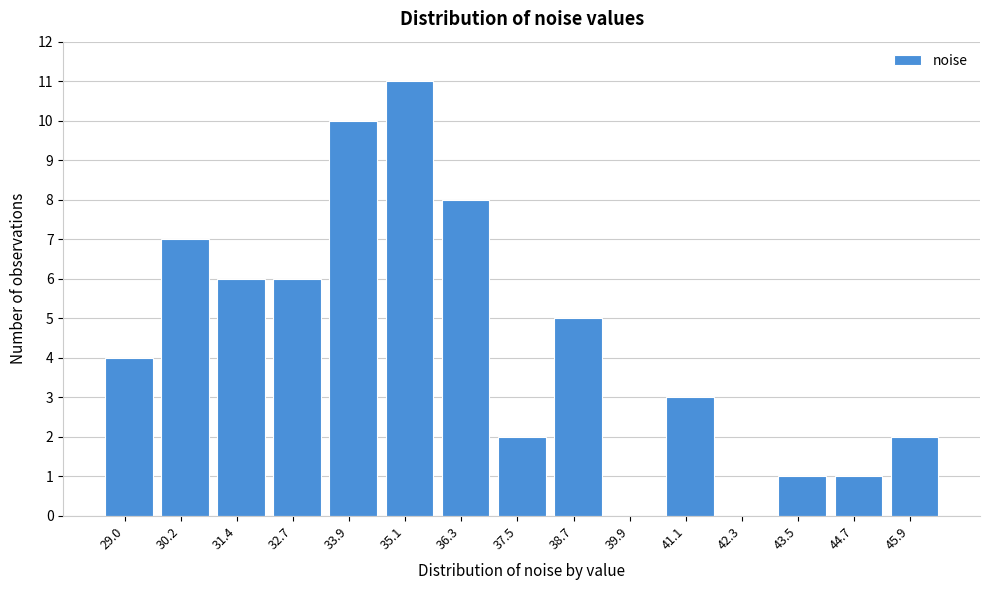

Reading right to left, what are all the values shown in this chart?

45.9=2	44.7=1	43.5=1	42.3=0	41.1=3	39.9=0	38.7=5	37.5=2	36.3=8	35.1=11	33.9=10	32.7=6	31.4=6	30.2=7	29.0=4